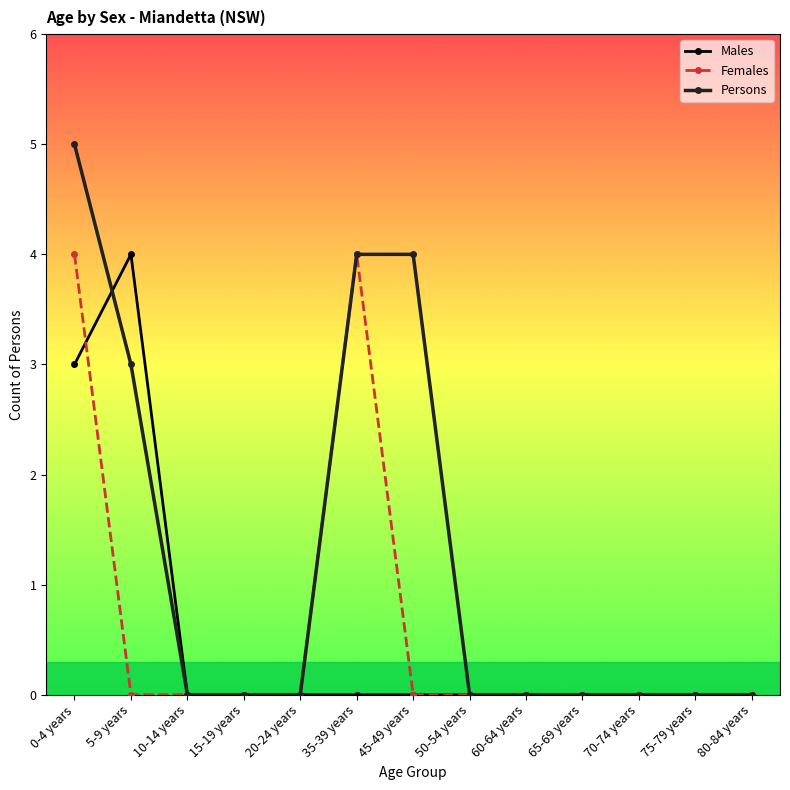

What is the label of the 11th point from the left?

70-74 years